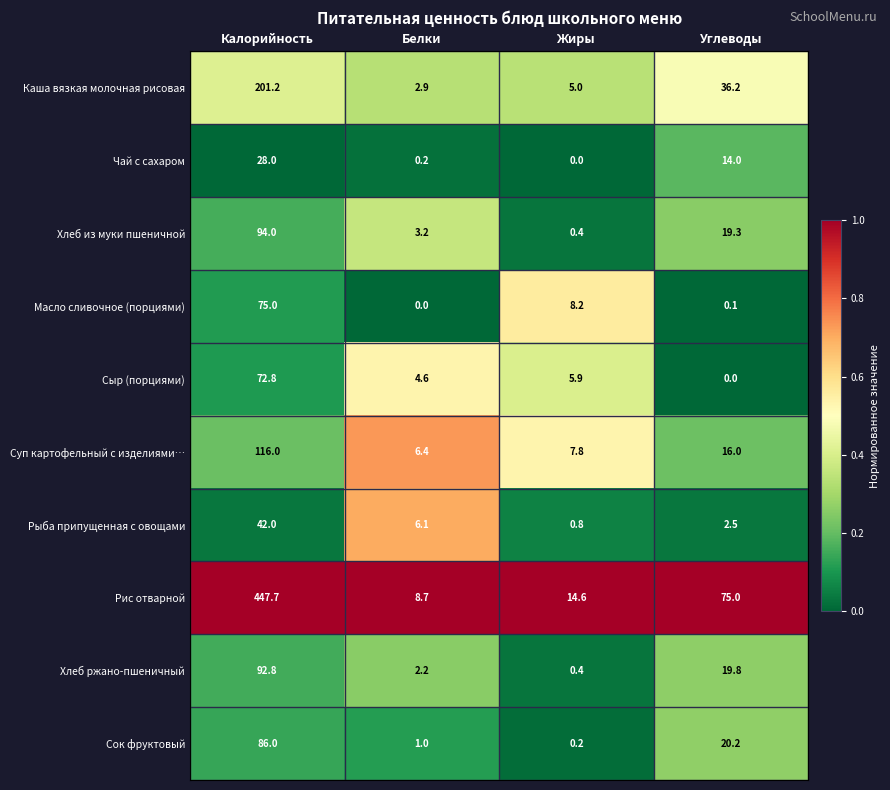

The Суп картофельный с изделиями… series shows 10.2 at Жиры. True or false?

False